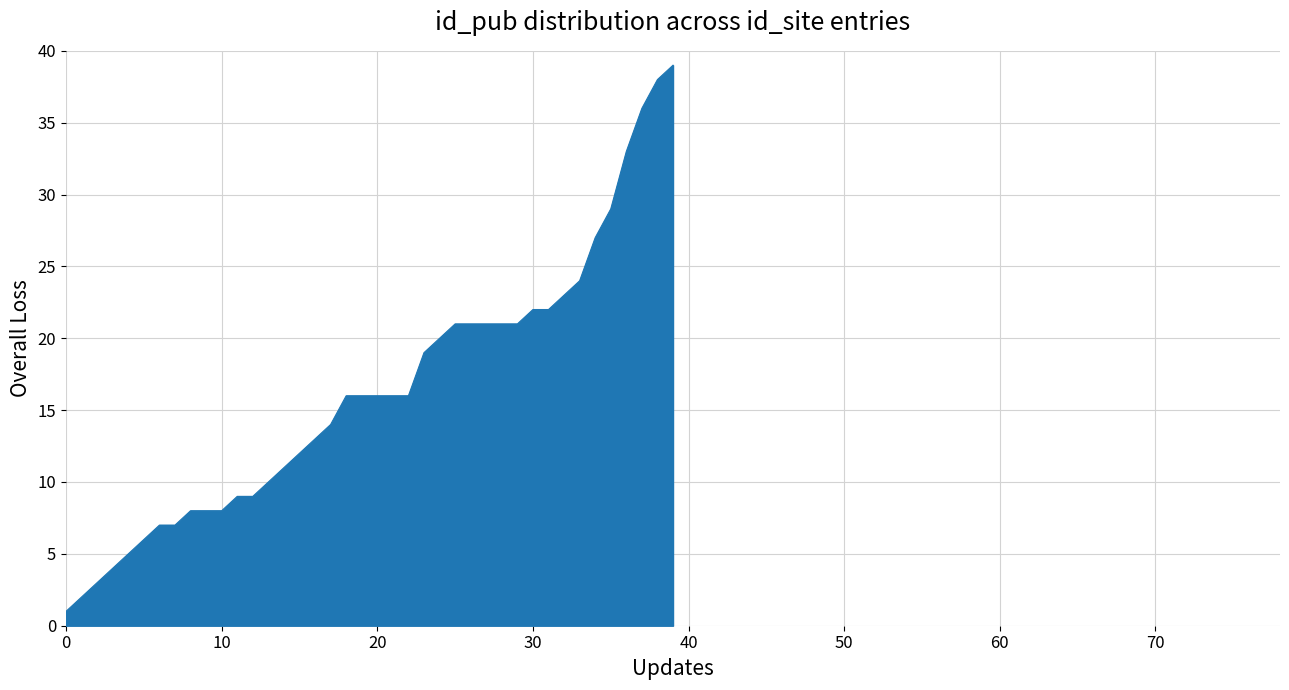

Reading left to right, what are all the values shown in this chart?

1	2	3	4	5	6	7	7	8	8	8	9	9	10	11	12	13	14	16	16	16	16	16	19	20	21	21	21	21	21	22	22	23	24	27	29	33	36	38	39